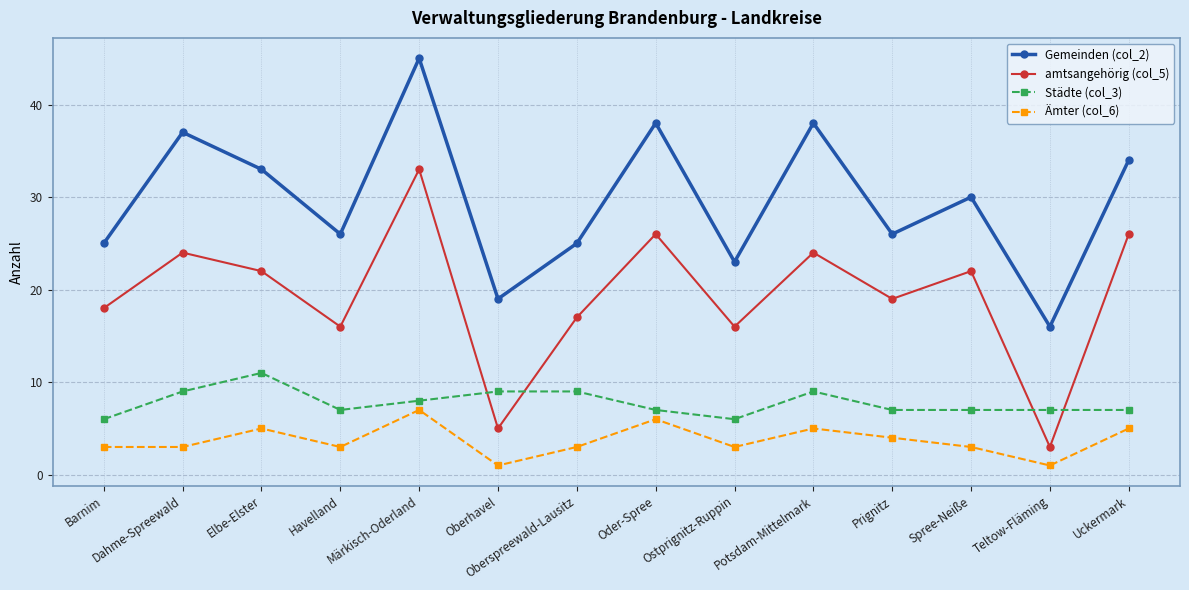

True or false: Ämter (col_6) and Gemeinden (col_2) cross at least once.

False